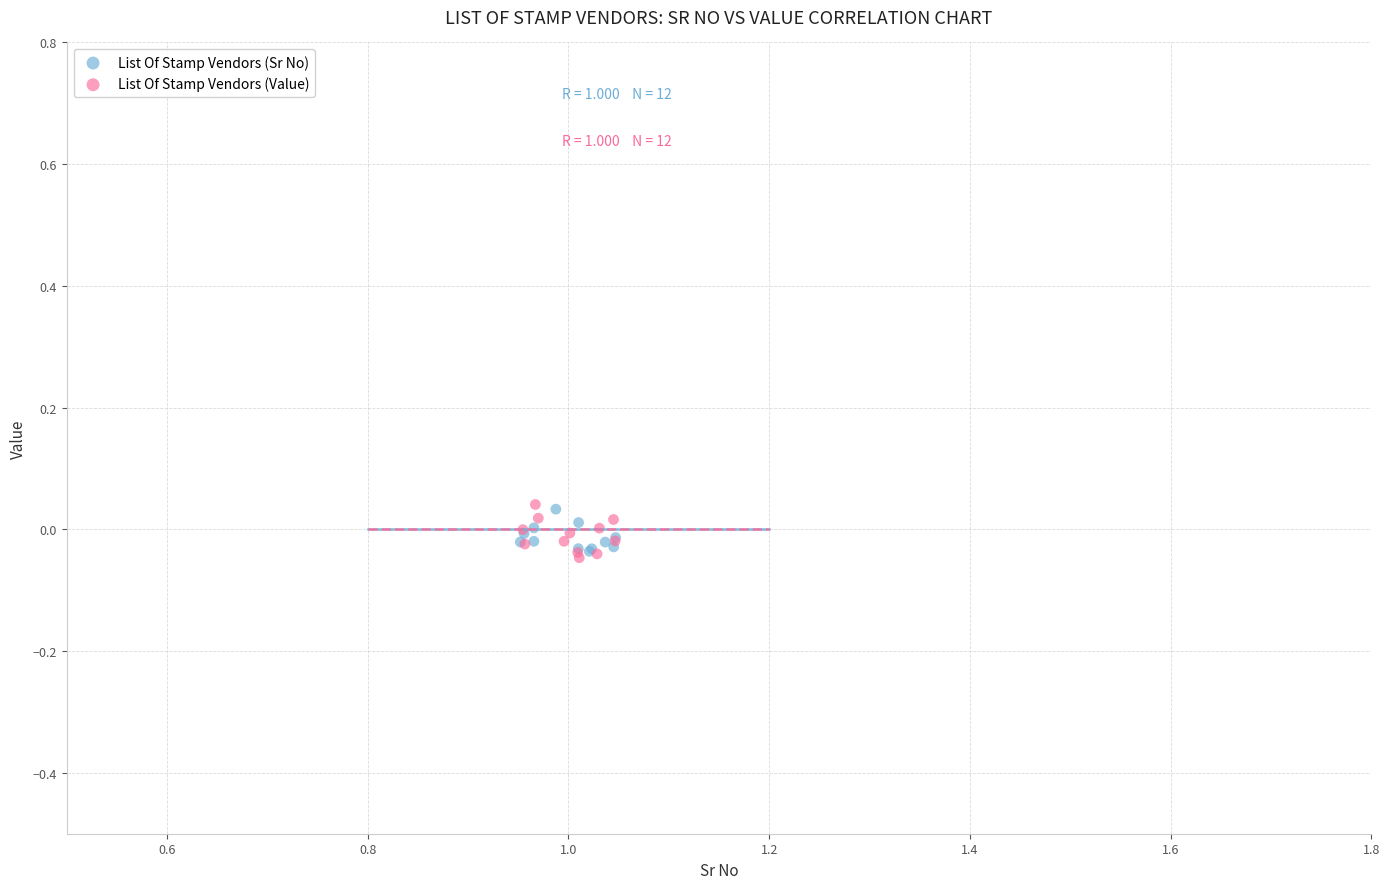

Which series contains the lowest Y value?

List Of Stamp Vendors (Value)